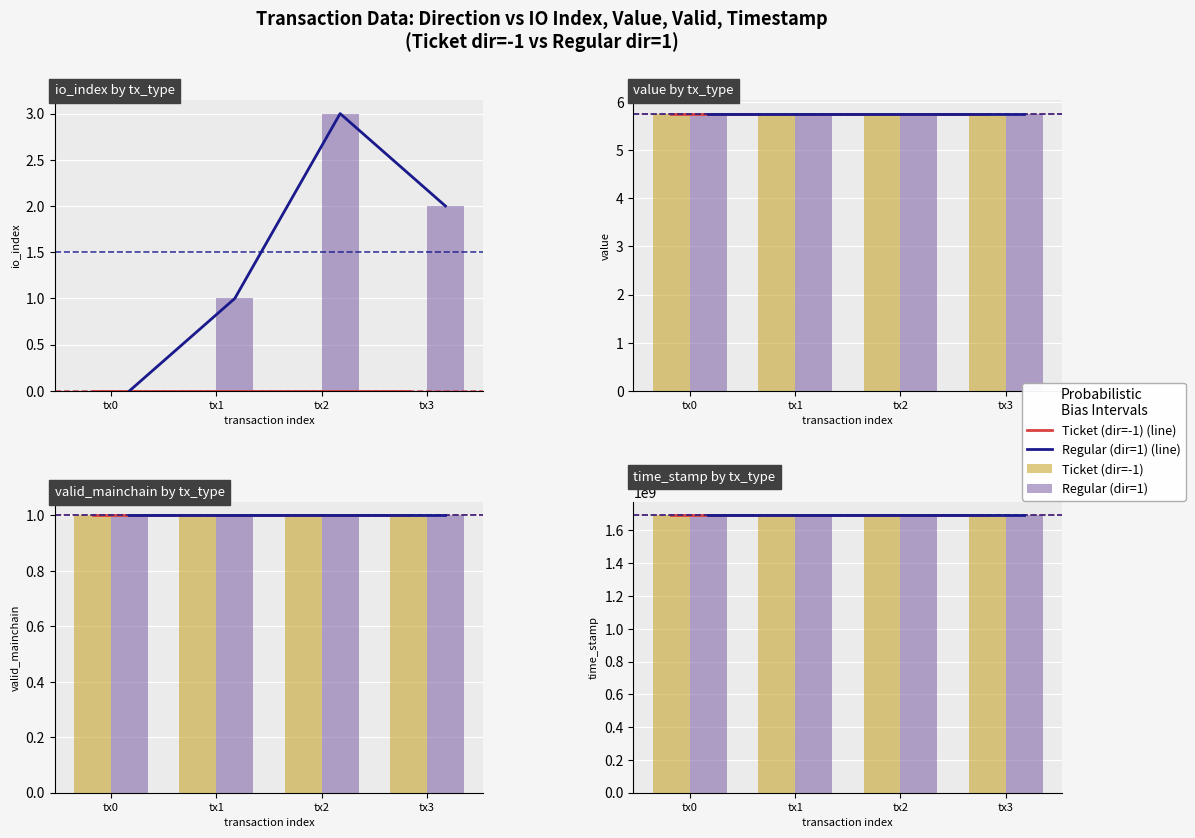

Count the io_index values in the range 0 to 2.

7